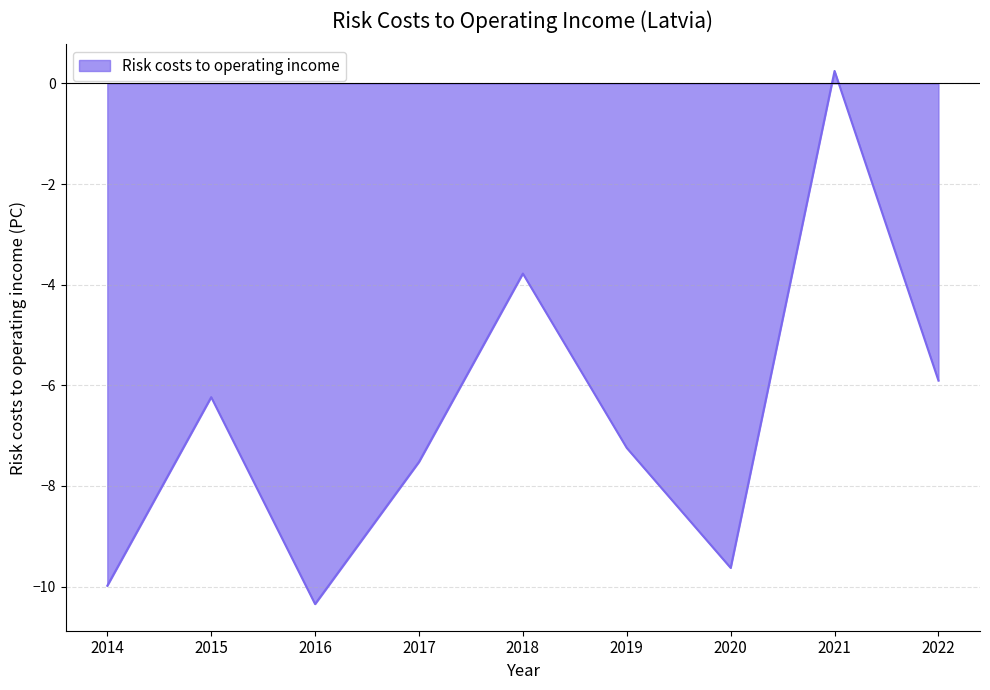

At which category does the chart reach its peak across all series?

2021